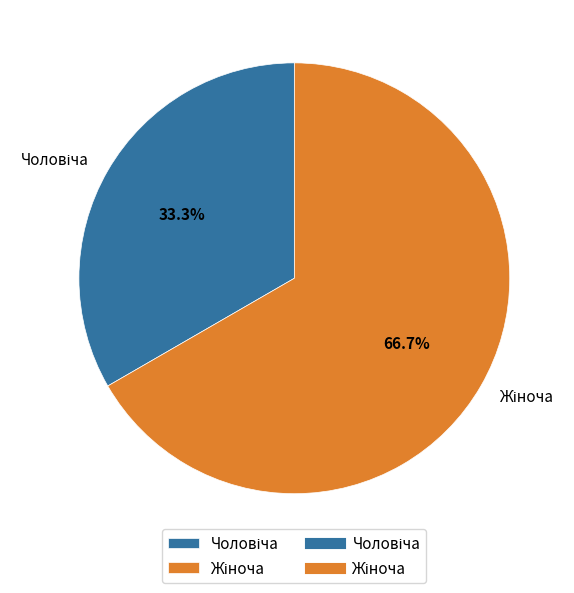

How many slices are in this pie chart?

2